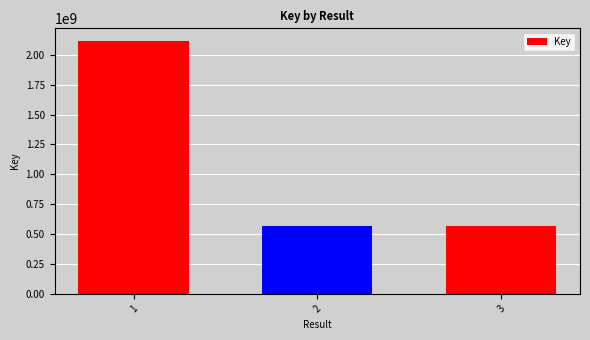

What is the difference between the values at 1 and 3?

1545392344